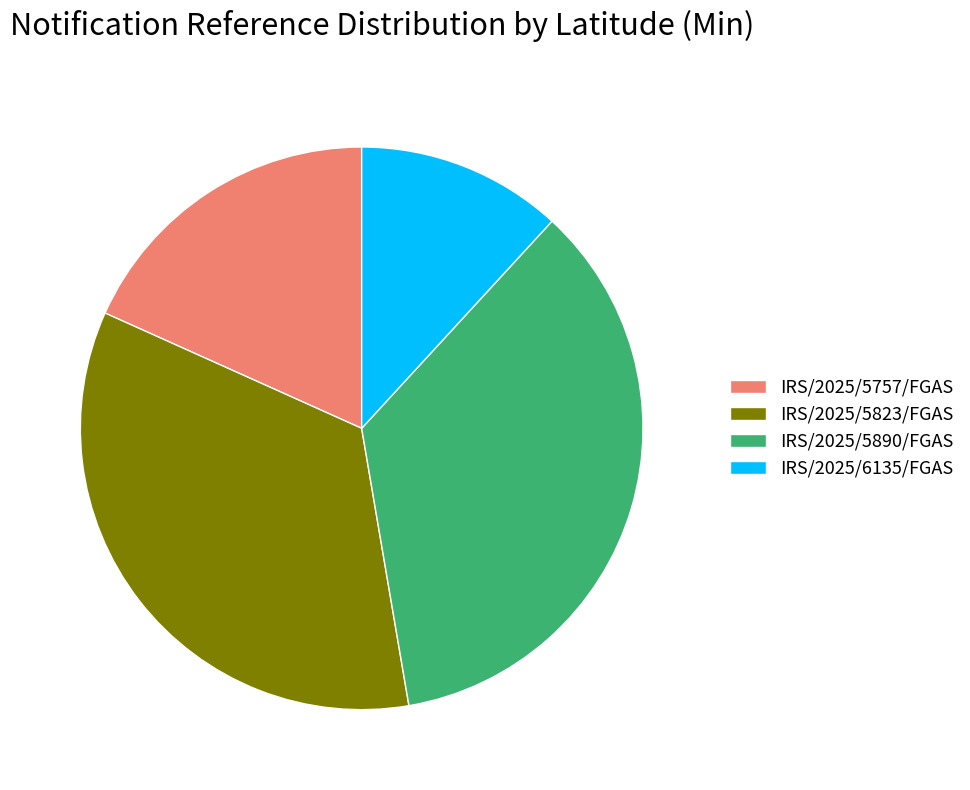

Which has a higher value, IRS/2025/5757/FGAS or IRS/2025/5823/FGAS?

IRS/2025/5823/FGAS